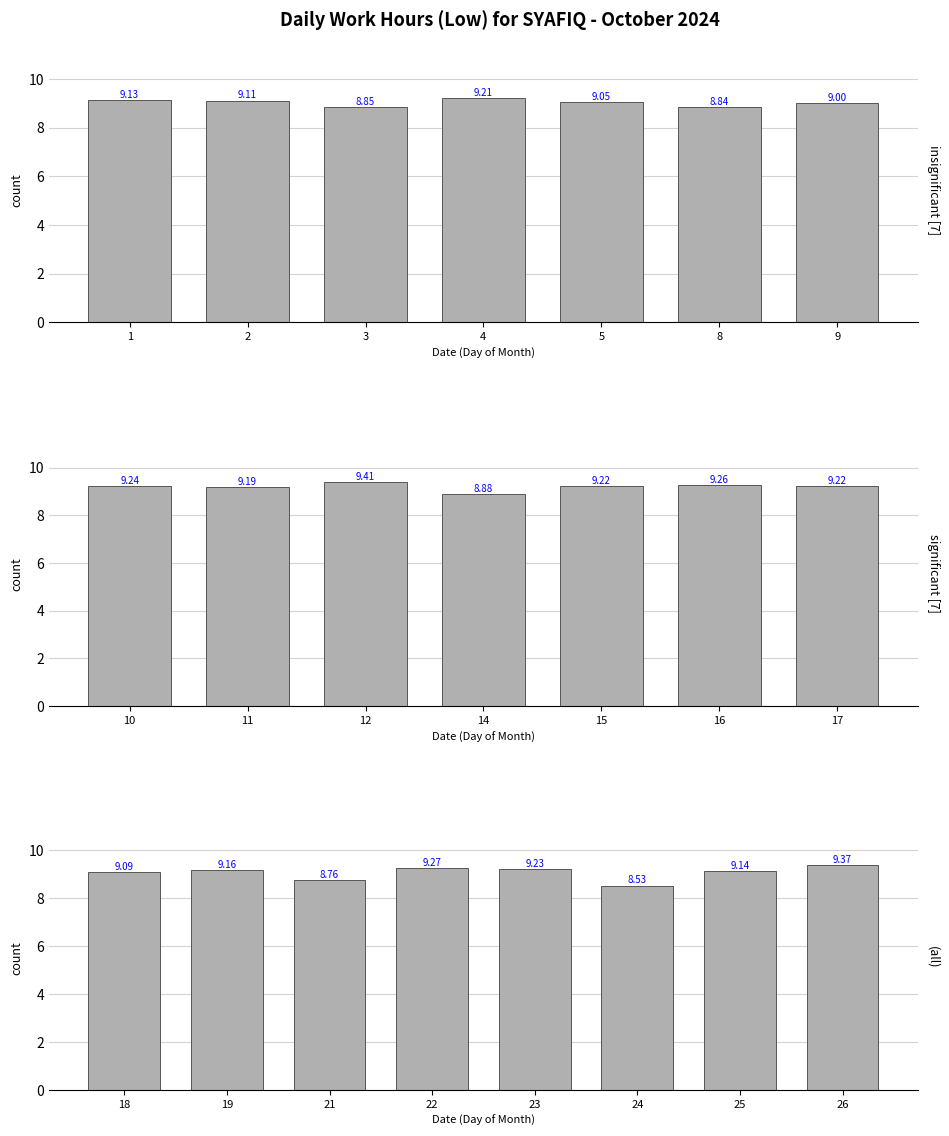

Does the chart contain any negative values?

No